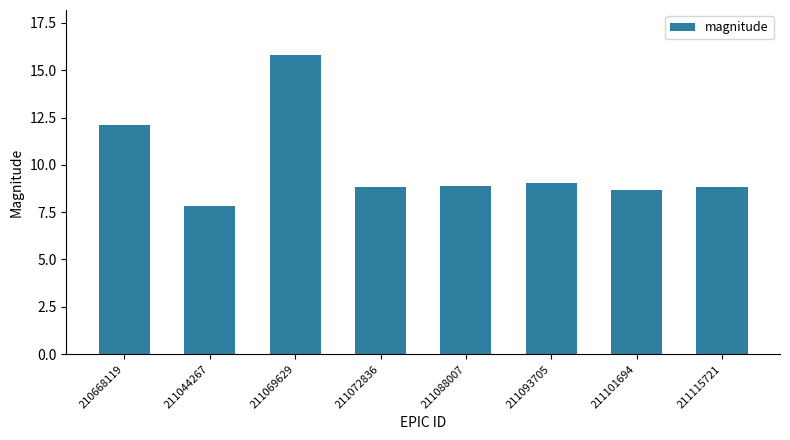

Is it true that the value at 211069629 is 27.9?

False